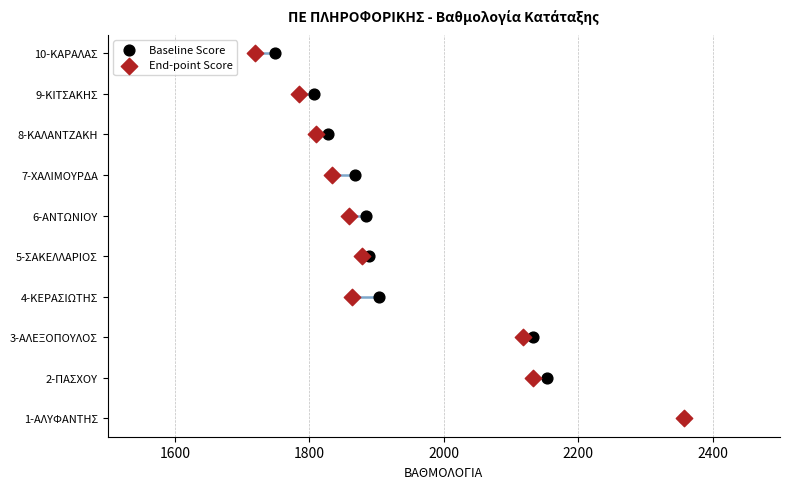

Which series has the largest total across all categories?

Baseline Score